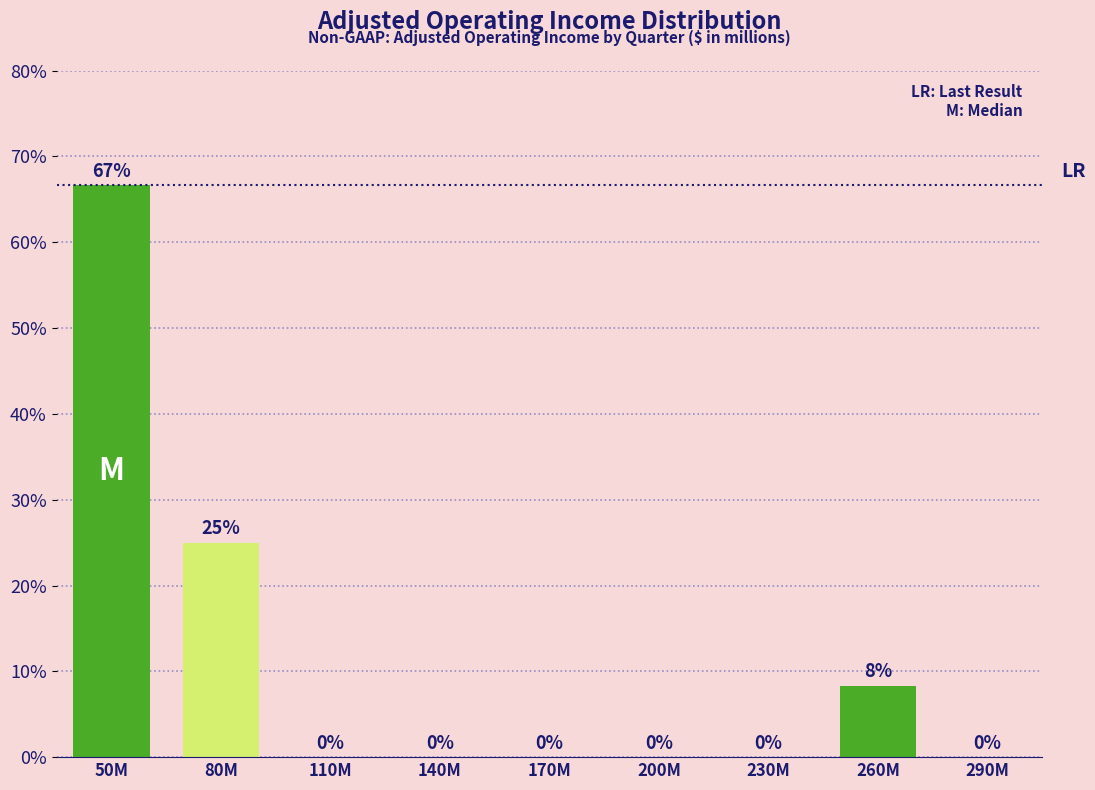

Is it true that the value at 110M is 0.0?

True